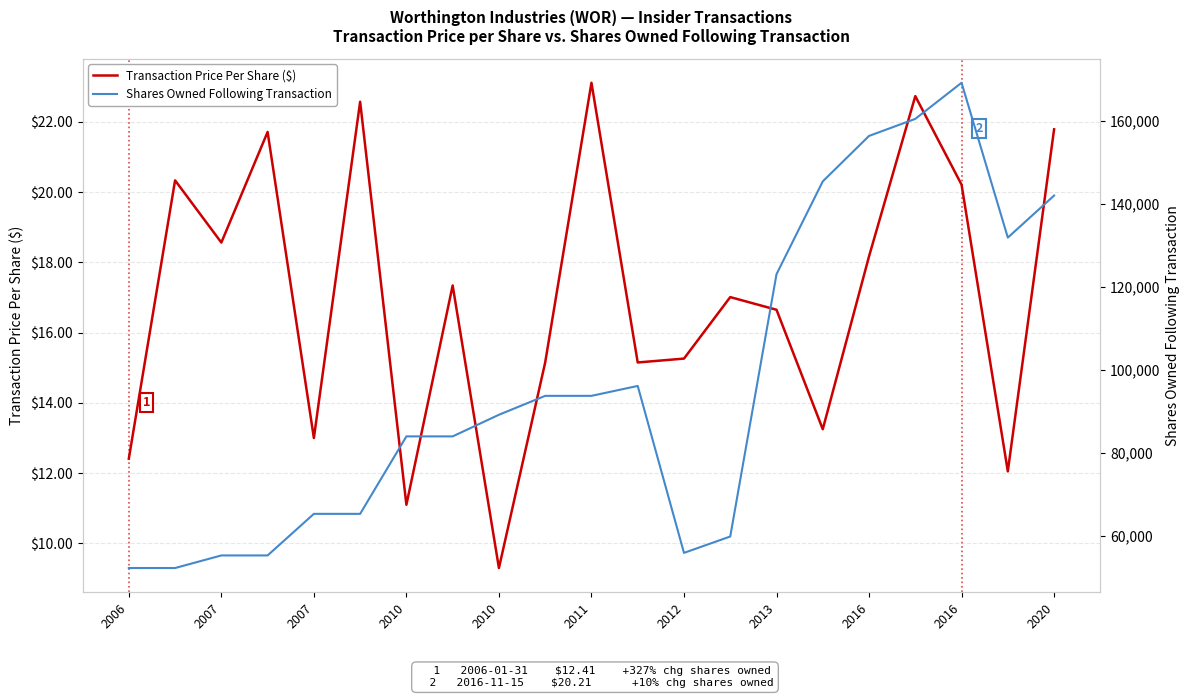

Reading left to right, list all the values displayed in this chart.

Transaction Price Per Share ($): 12.4	20.3	18.6	21.7	13.0	22.6	11.1	17.3	9.3	15.2	23.1	15.2	15.3	17.0	16.6	13.2	18.2	22.7	20.2	12.1	21.8
Shares Owned Following Transaction: 52224.0	52224.0	55260.0	55260.0	65292.0	65292.0	83979.0	83979.0	89195.0	93758.0	93758.0	96151.0	55876.0	59829.0	123105.0	145492.0	156461.0	160575.0	169286.0	131933.0	142075.0